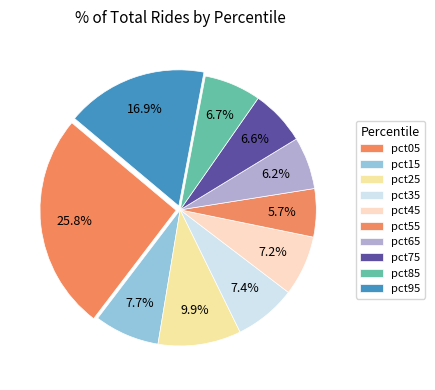

What percentage is the pct95 slice, to the nearest percent?

17%